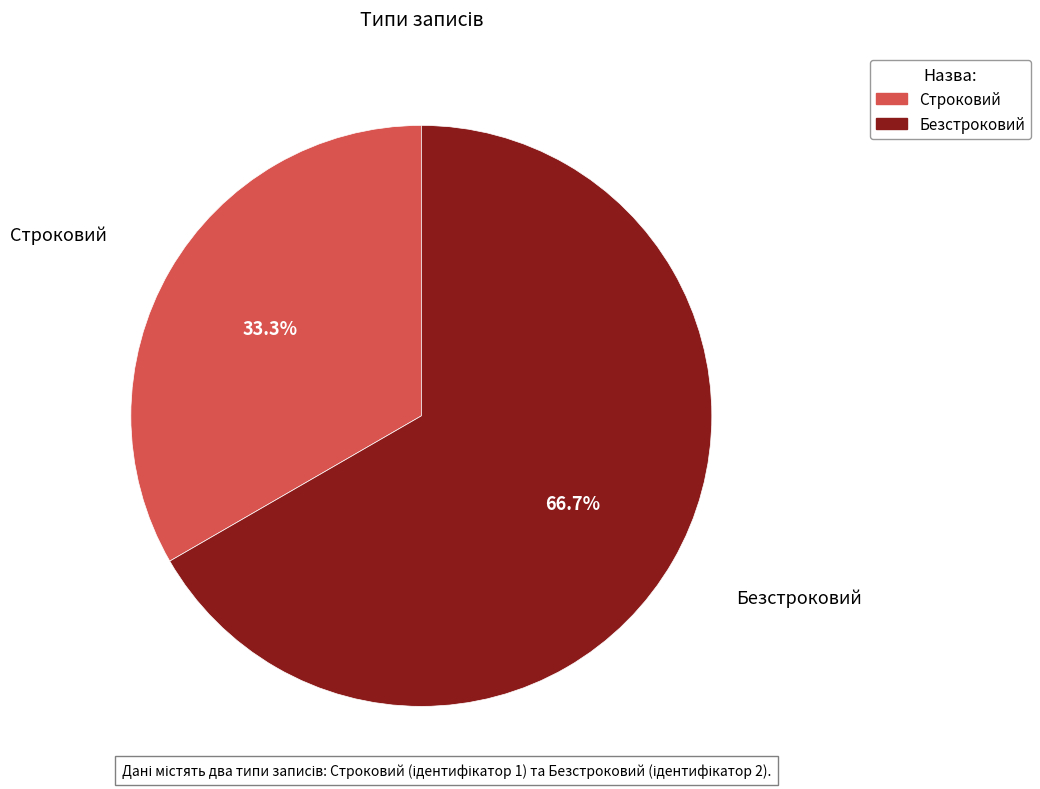

Is there a majority slice in this chart?

Yes